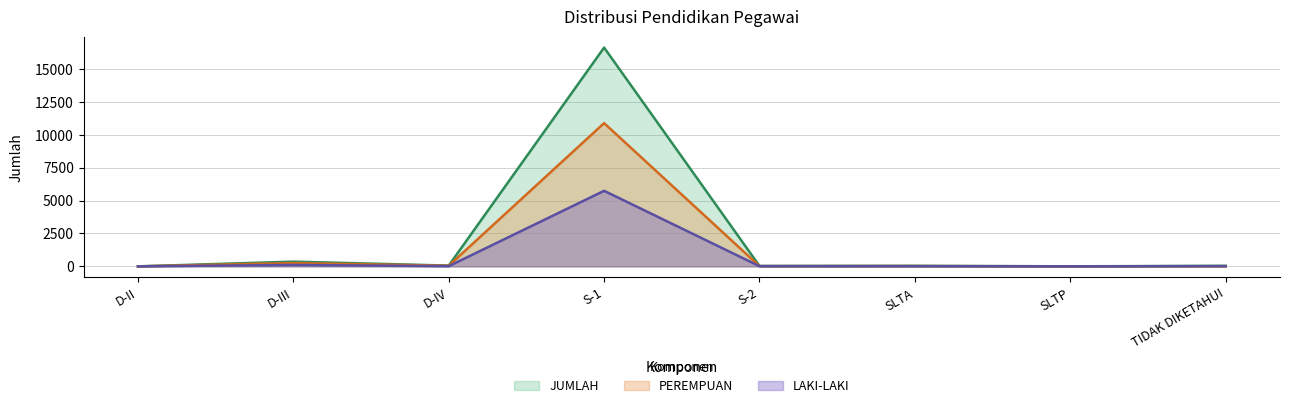

What is the label of the 7th point from the right?

D-III